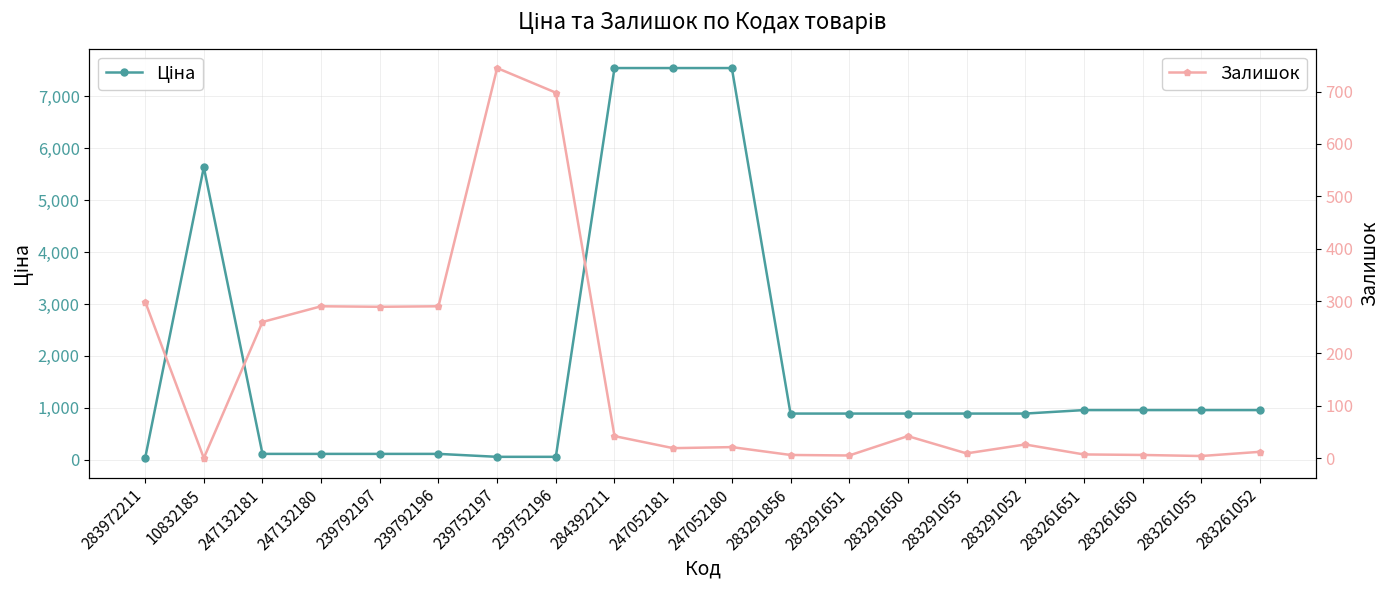

True or false: Залишок has more than 2 points higher than both neighbors.

True